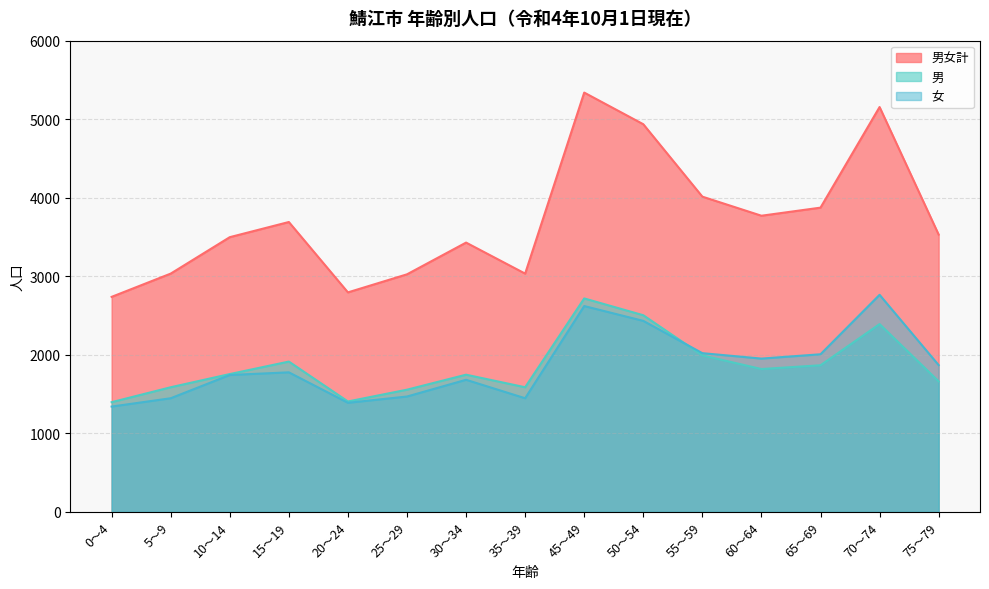

How many series are shown in this chart?

3